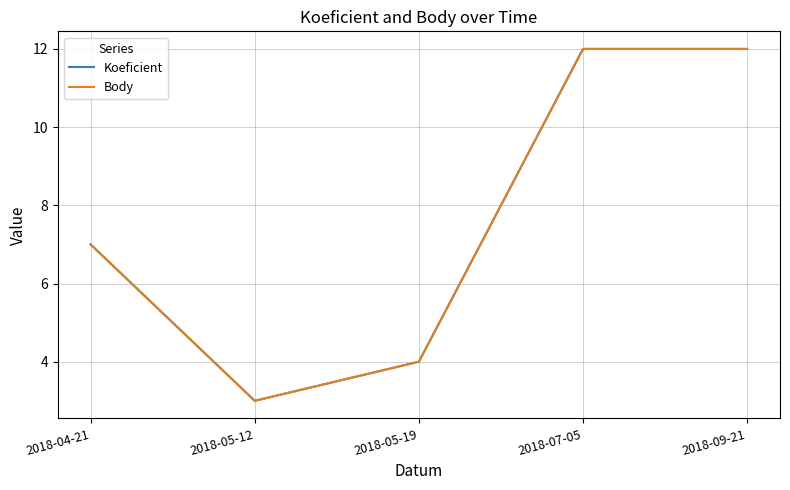

Reading left to right, list all the values displayed in this chart.

Koeficient: 2018-04-21=7	2018-05-12=3	2018-05-19=4	2018-07-05=12	2018-09-21=12
Body: 2018-04-21=7	2018-05-12=3	2018-05-19=4	2018-07-05=12	2018-09-21=12